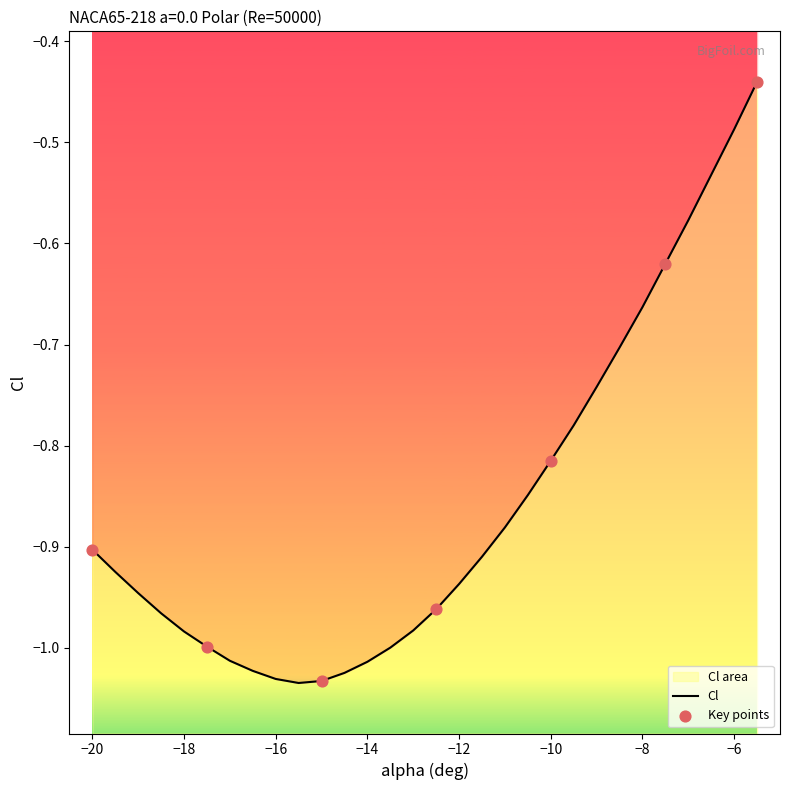

What is the change in value from -17 to -8.5?

+0.3